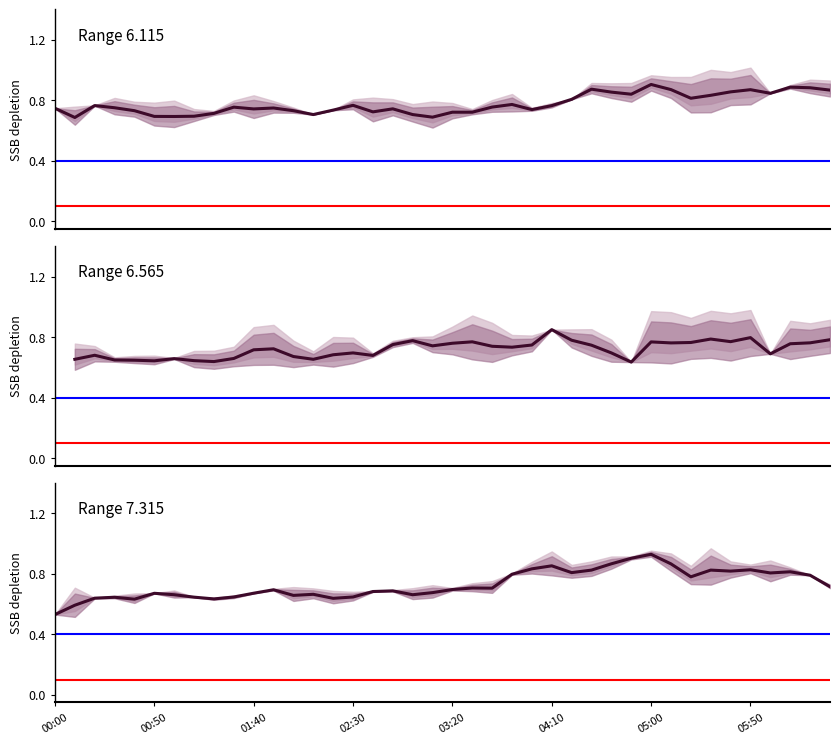

What are all the series names shown in the legend?

Range 6.115, Range 6.565, Range 7.315